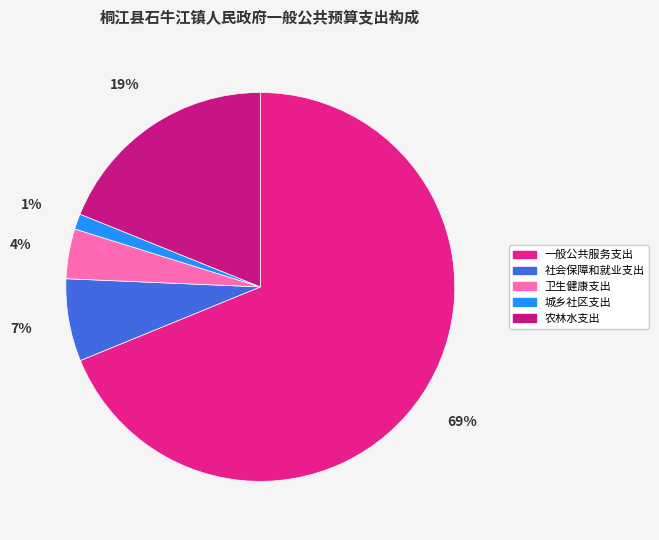

How many slices are in this pie chart?

5